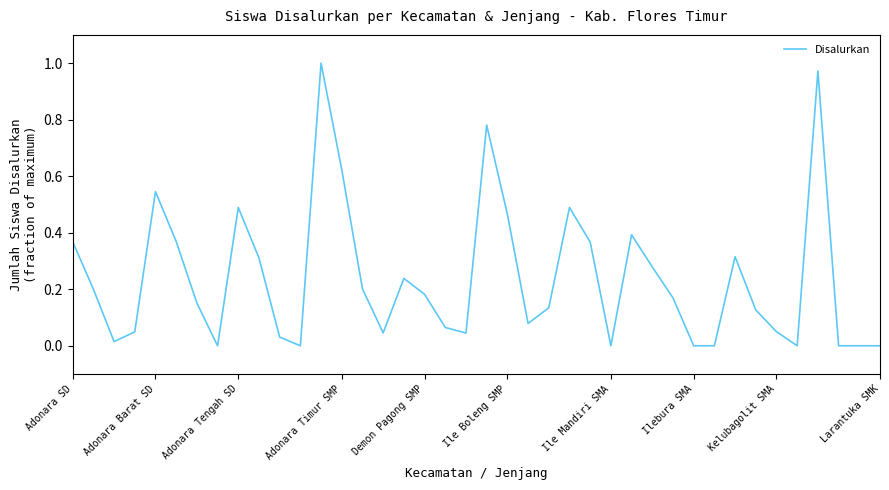

Reading left to right, list all the values displayed in this chart.

0.4	0.2	0.0	0.0	0.5	0.4	0.2	0.0	0.5	0.3	0.0	0.0	1.0	0.6	0.2	0.0	0.2	0.2	0.1	0.0	0.8	0.5	0.1	0.1	0.5	0.4	0.0	0.4	0.3	0.2	0.0	0.0	0.3	0.1	0.0	0.0	1.0	0.0	0.0	0.0